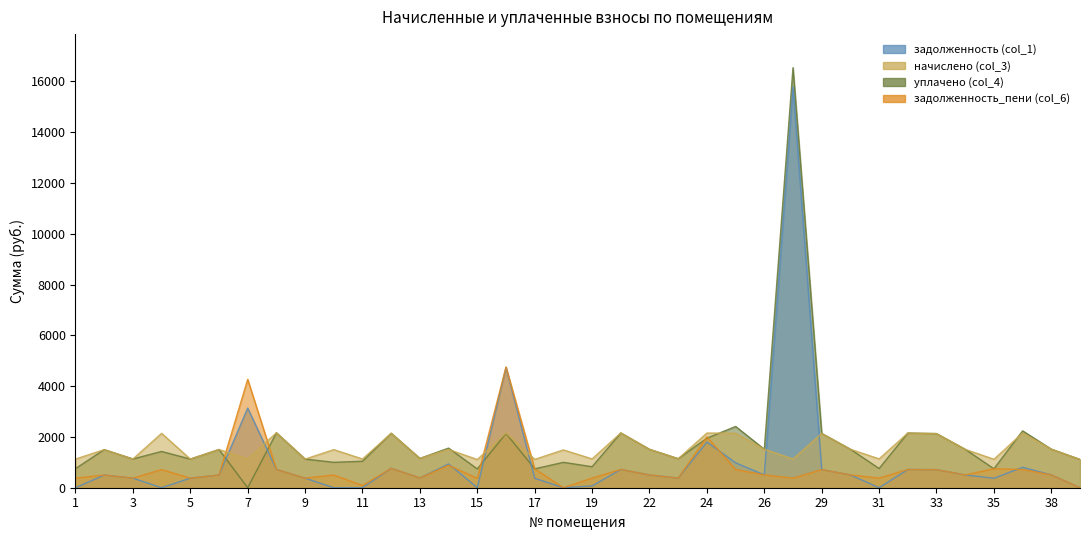

What is the difference between the highest and lowest values at 1?

1128.2